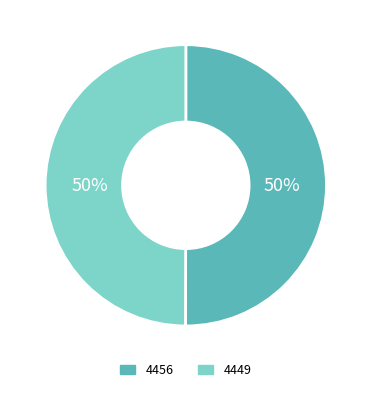

How many segments does this pie chart have?

2